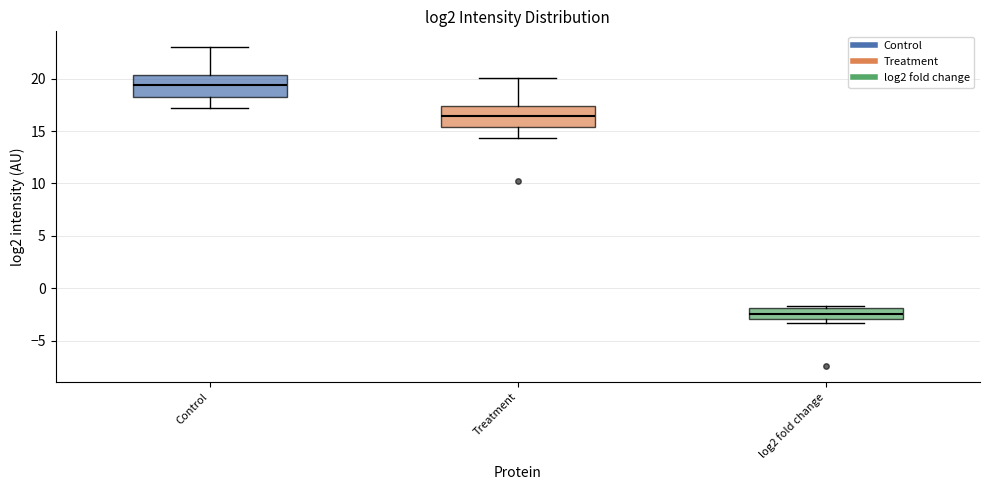

Reading left to right, read every box against the y-axis: the position of its median line, the range the box covers, and the ends of its whiskers. The values are not printed on the chart, so give them approximately, as read against the axis.

Control: median 19.5, box 18.5 to 20.5, whiskers 17.0 to 23.0
Treatment: median 16.5, box 15.5 to 17.5, whiskers 14.5 to 20.0
log2 fold change: median -2.5, box -3.0 to -2.0, whiskers -3.5 to -1.5